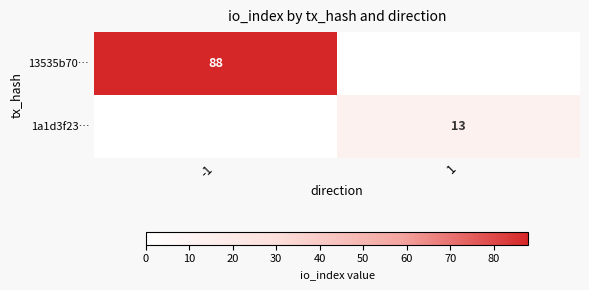

Is the value of 1a1d3f23… at 1 greater than the value of 13535b70… at -1?

No